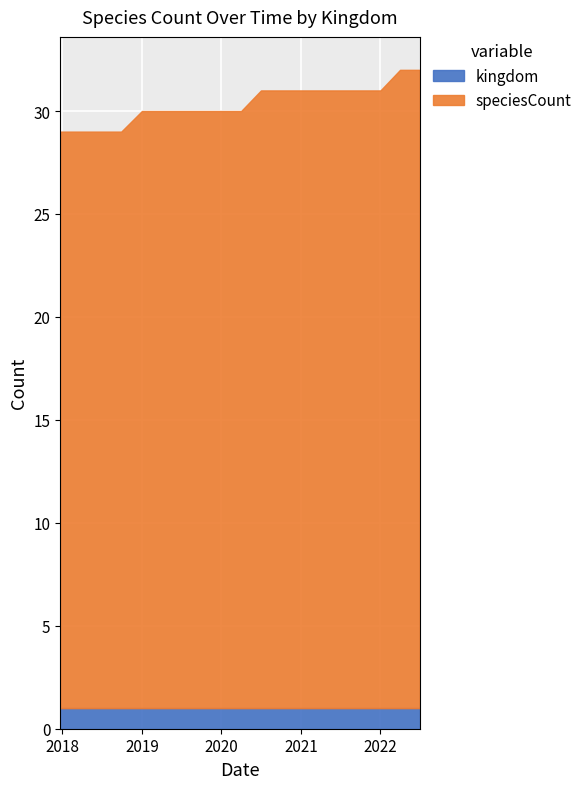

Reading right to left, list all the values displayed in this chart.

speciesCount: 31	31	30	30	30	30	30	30	30	29	29	29	29	29	29	28	28	28	28
kingdom: 1	1	1	1	1	1	1	1	1	1	1	1	1	1	1	1	1	1	1